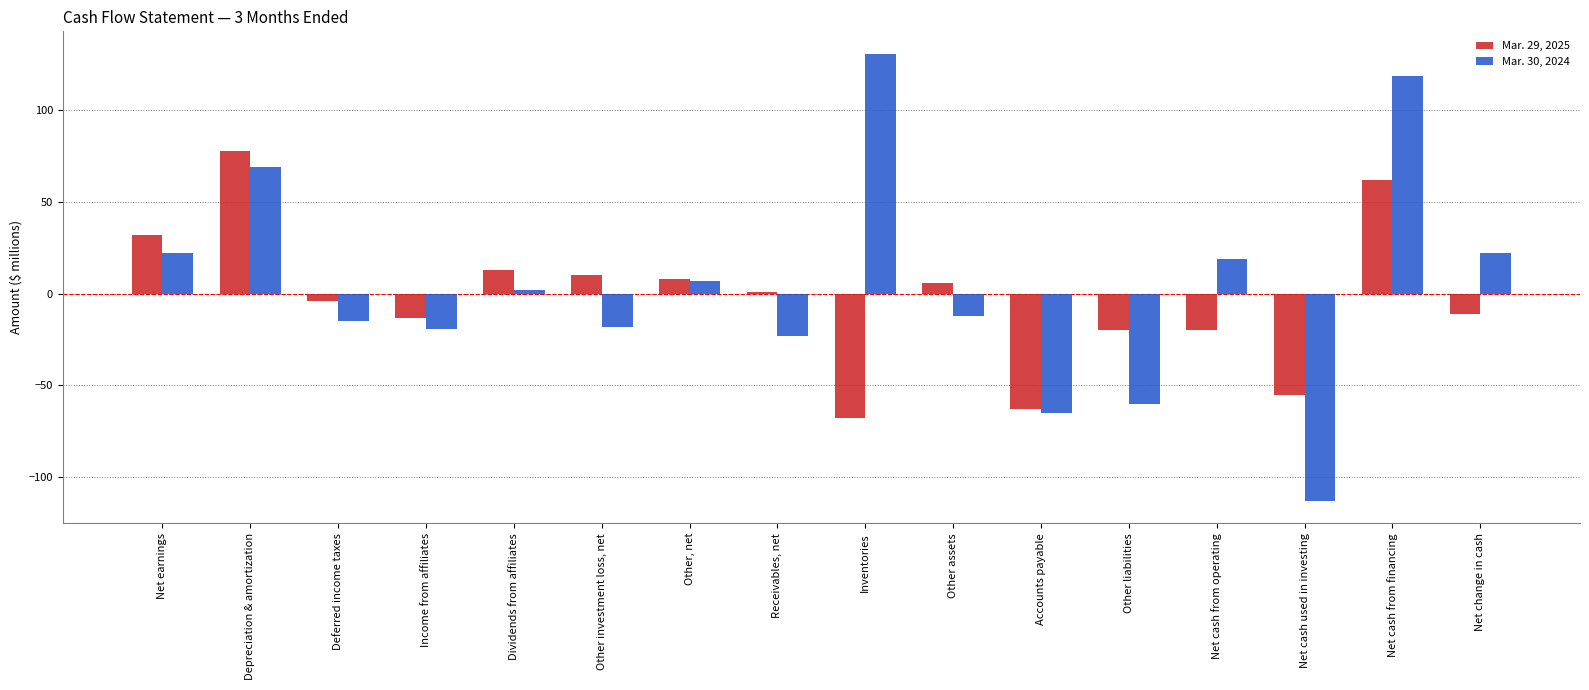

Which series has the largest total across all categories?

Mar. 30, 2024